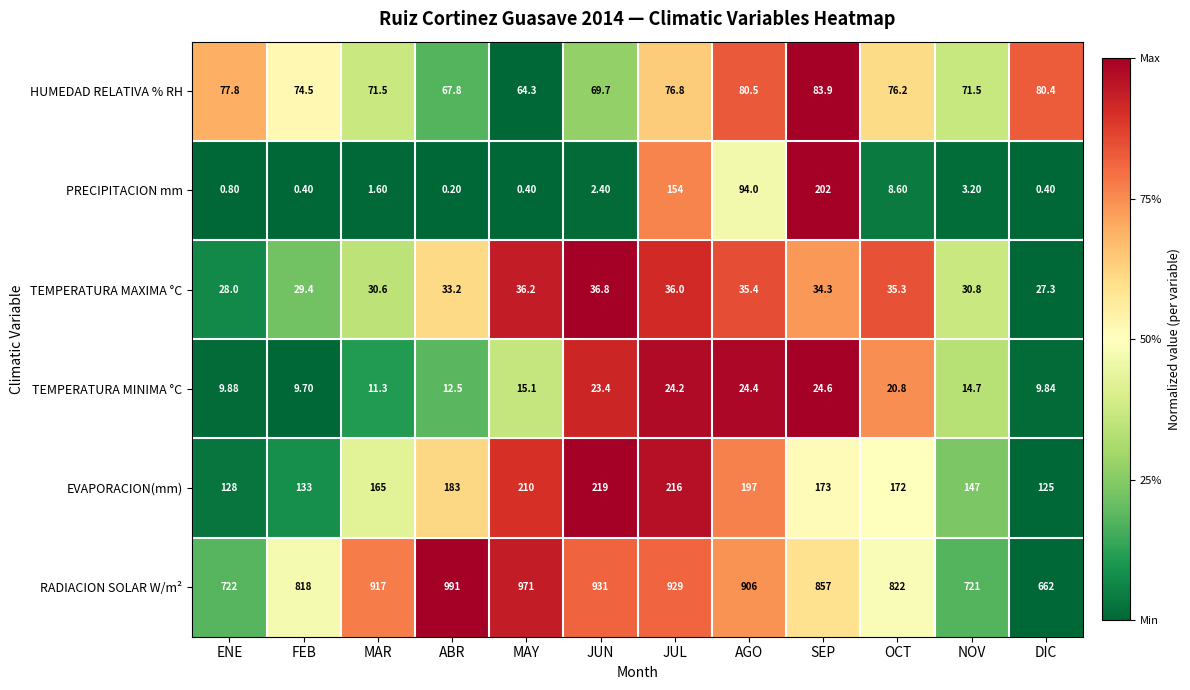

At how many categories does at least one series exceed 0?

12